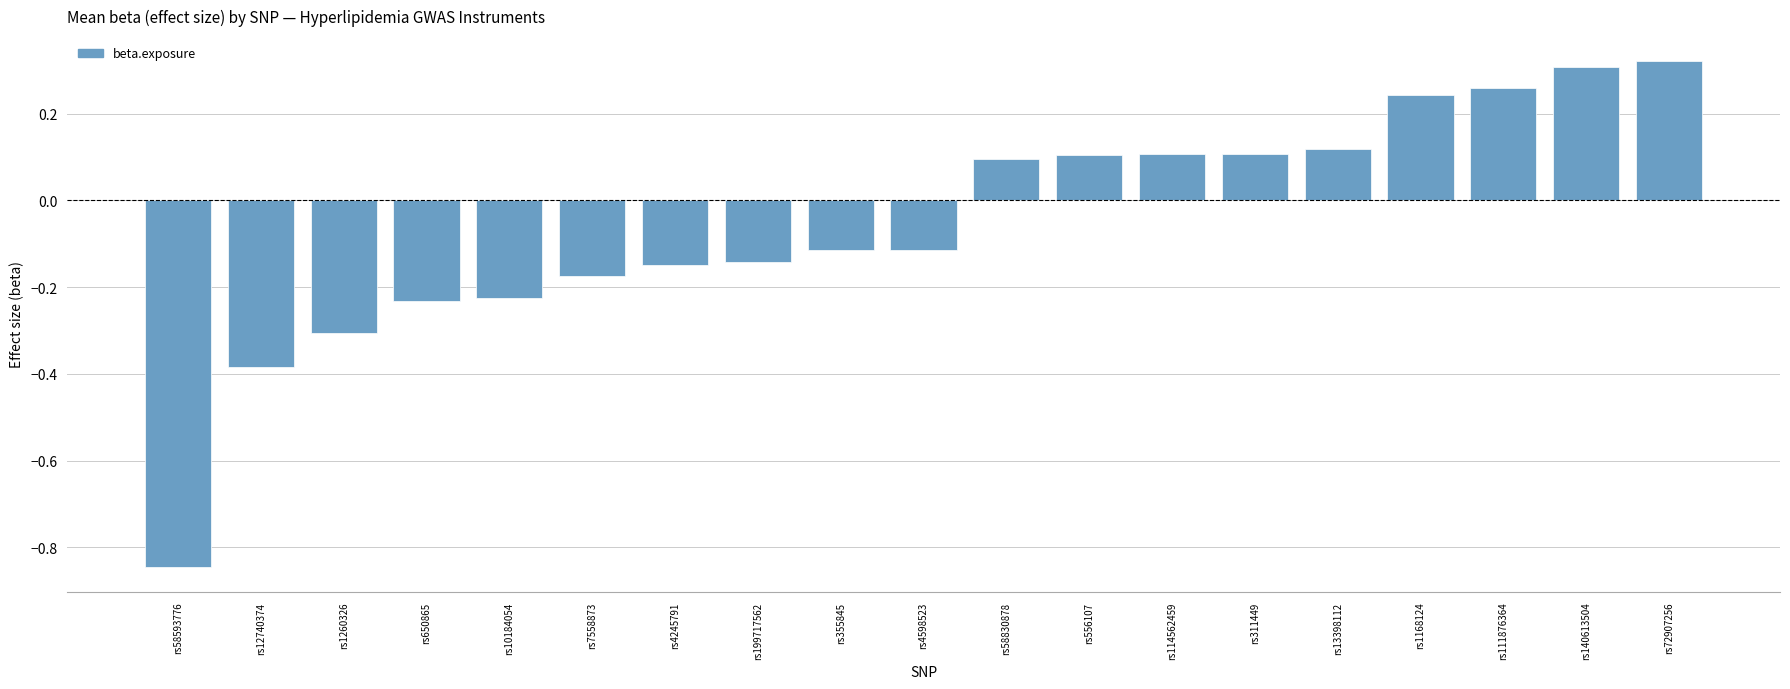

What is the label of the 17th bar from the left?

rs111876364